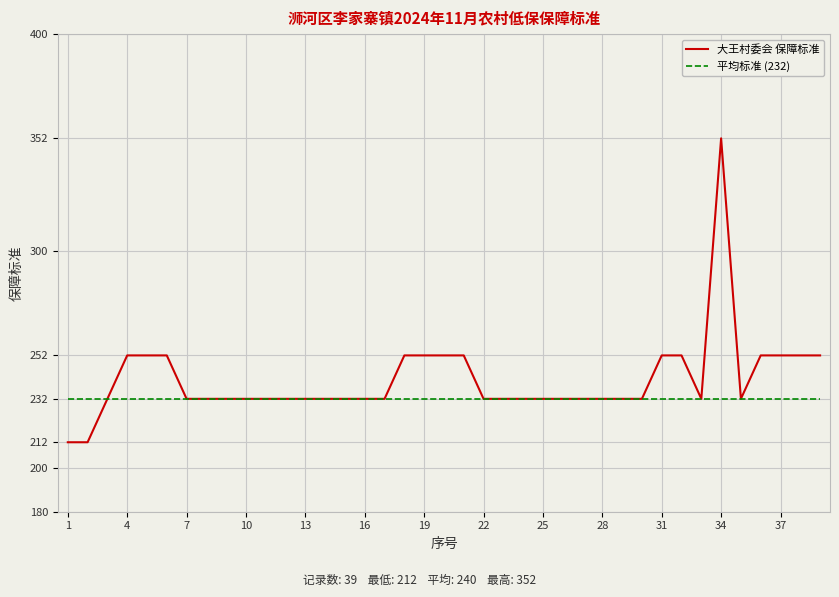

Which series has the widest spread of values?

大王村委会 保障标准